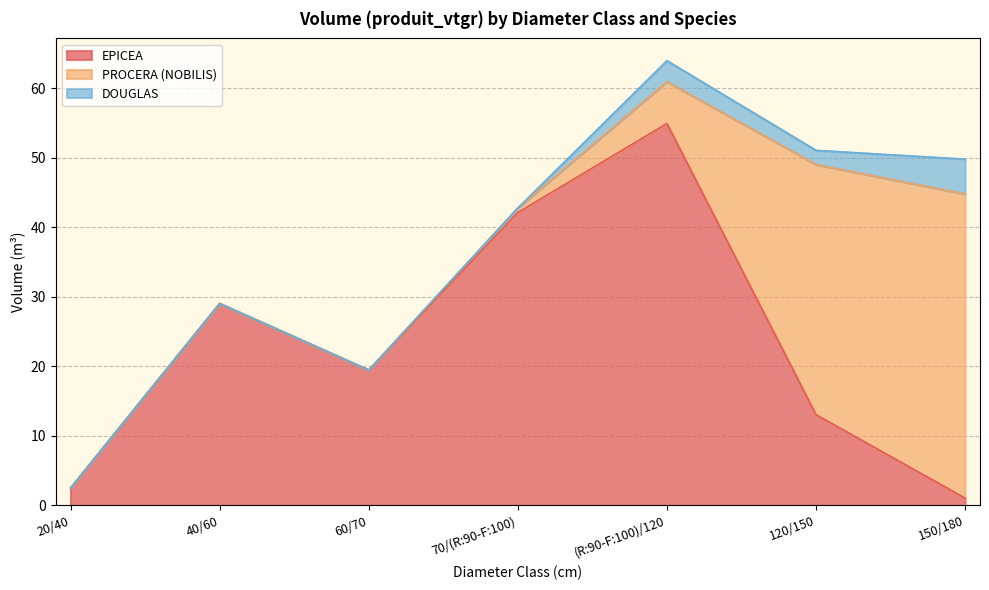

What is the greatest value displayed?

54.9